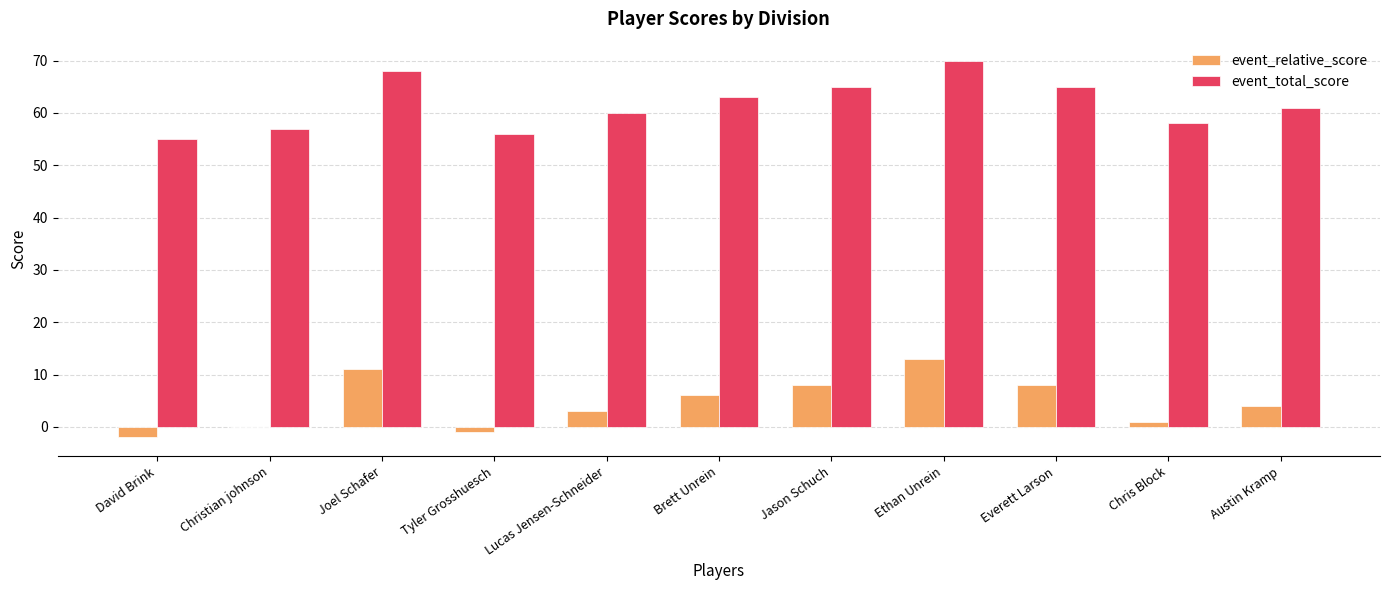

Does the chart contain stacked bars?

No